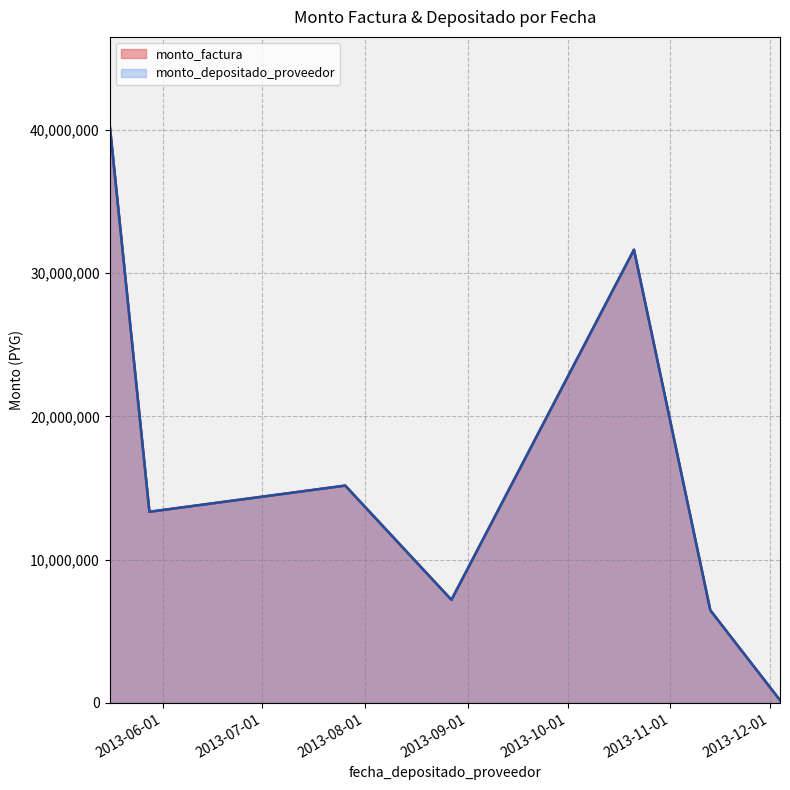

What is the minimum value for monto_depositado_proveedor?

189750